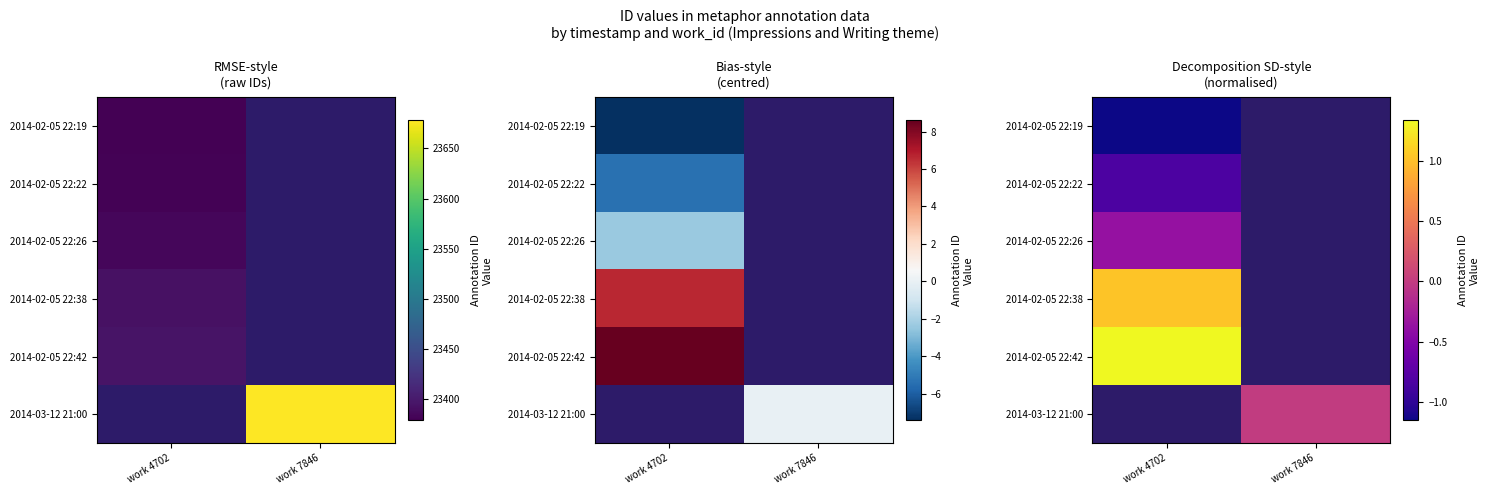

Which has a higher value, work 7846 or work 4702?

work 4702